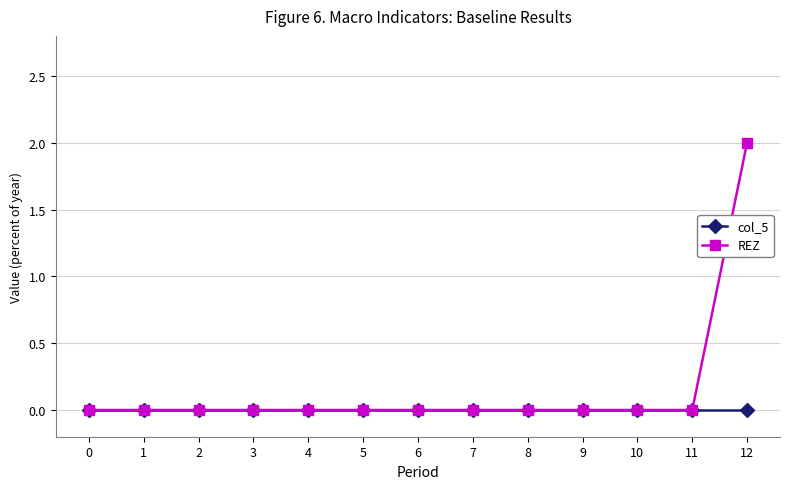

Reading left to right, extract all data points from this chart.

col_5: 0	0	0	0	0	0	0	0	0	0	0	0	0
REZ: 0	0	0	0	0	0	0	0	0	0	0	0	2